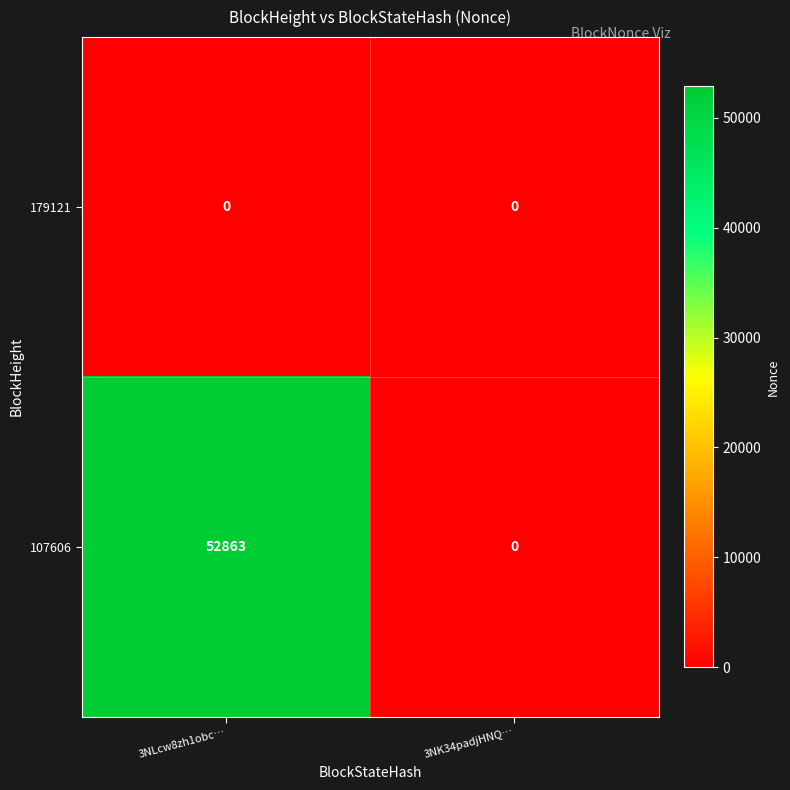

At which category is the sum across all series the highest?

3NLcw8zh1obc…